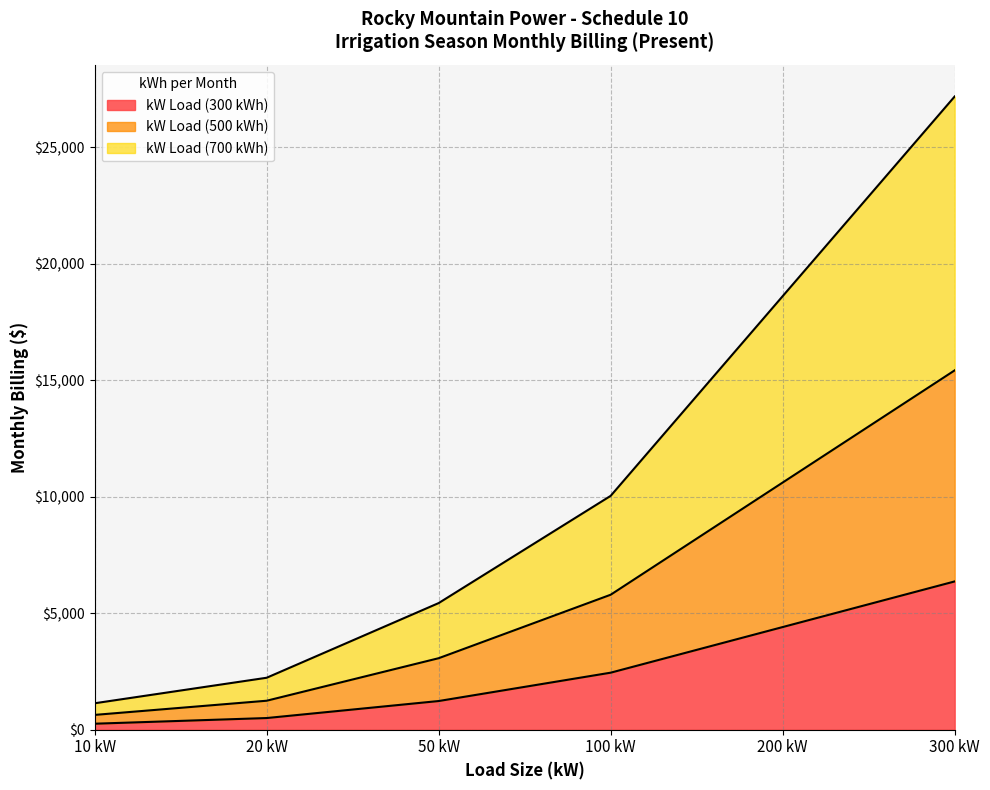

What is the label of the 2nd point from the right?

200 kW